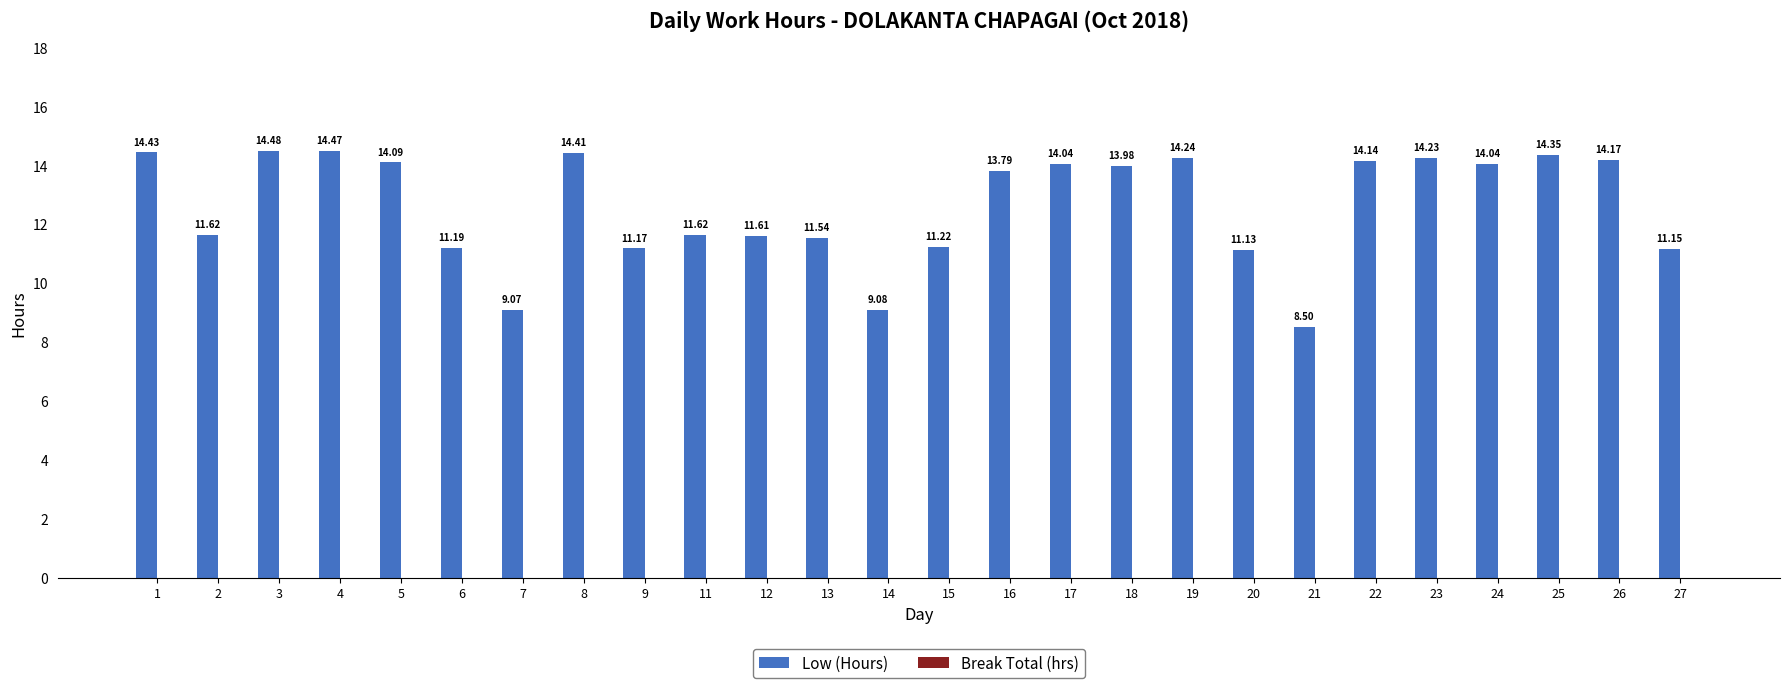

Between 4 and 26, which is larger?

4